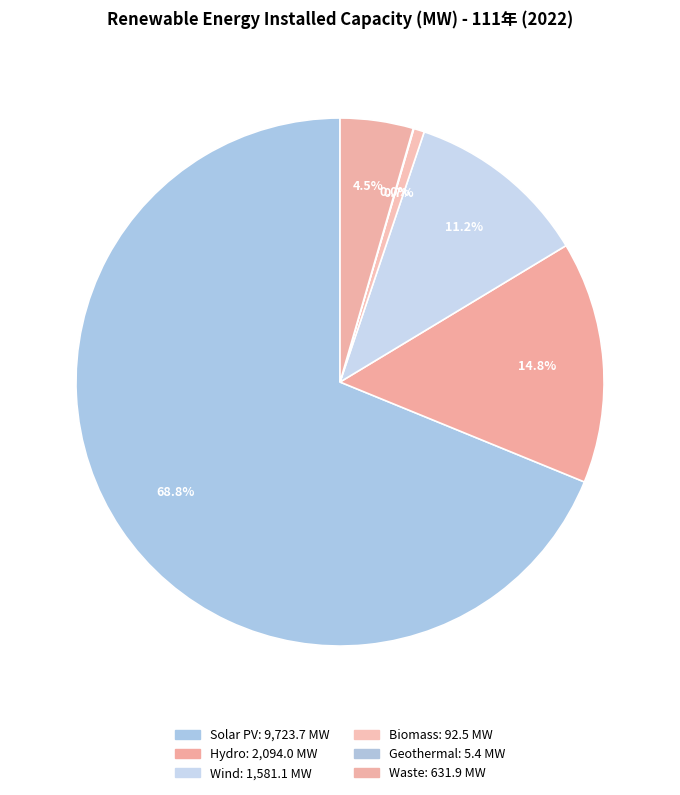

Which category accounts for the majority?

Solar PV